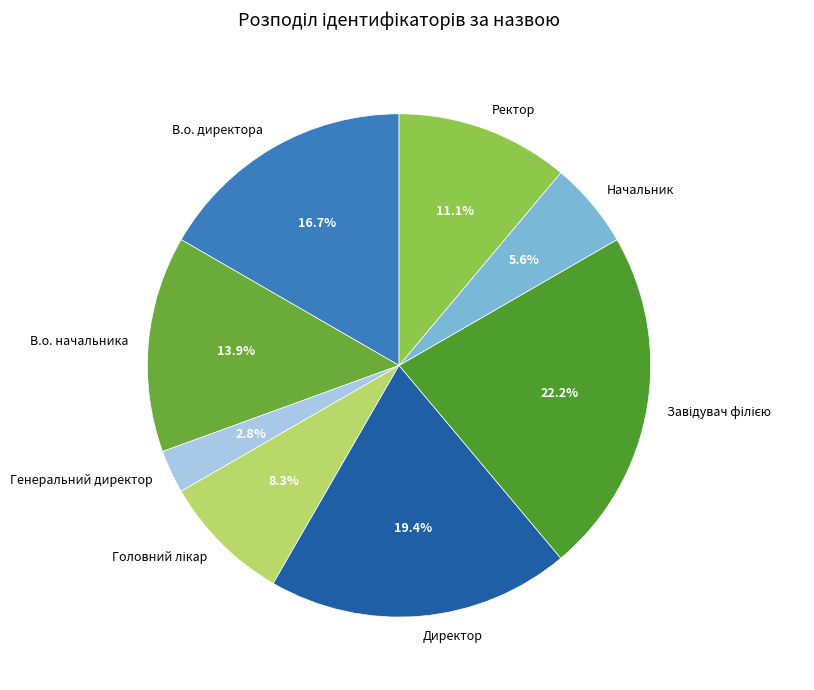

Count the number of slices in the pie.

8